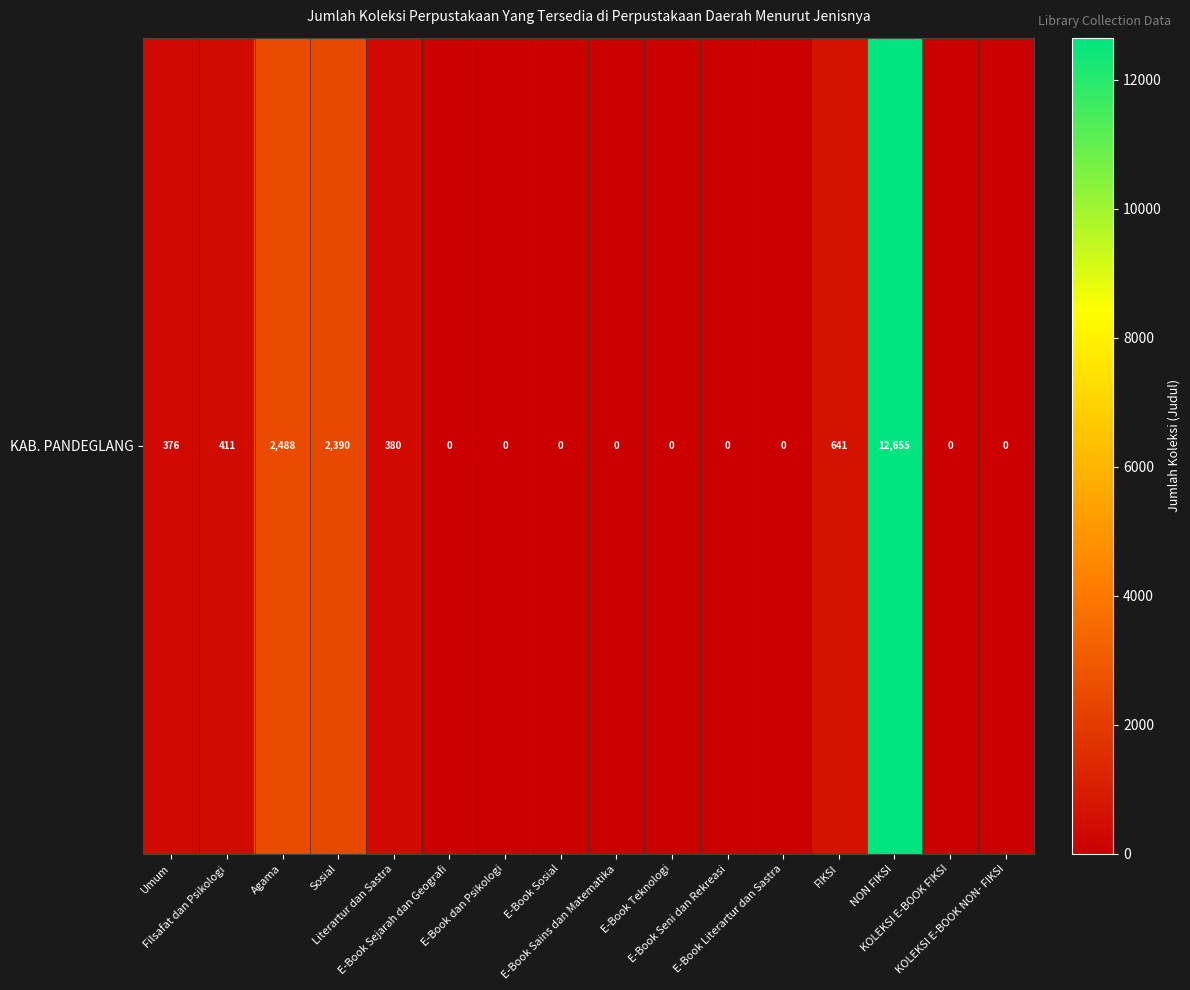

Which label corresponds to the smallest value in the chart?

E-Book Sejarah dan Geografi